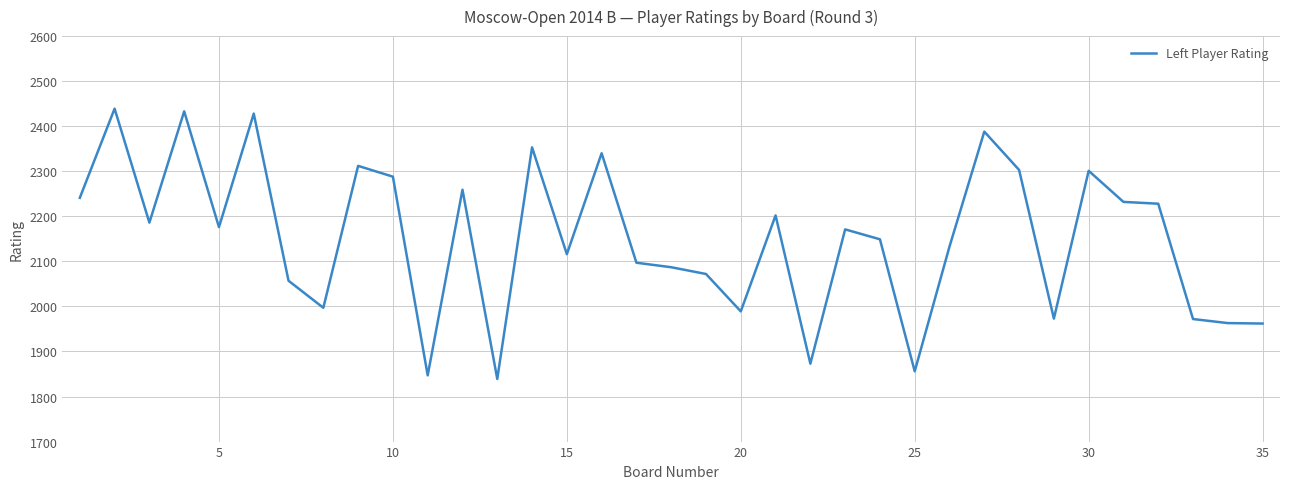

What is the sum of all values?

75262